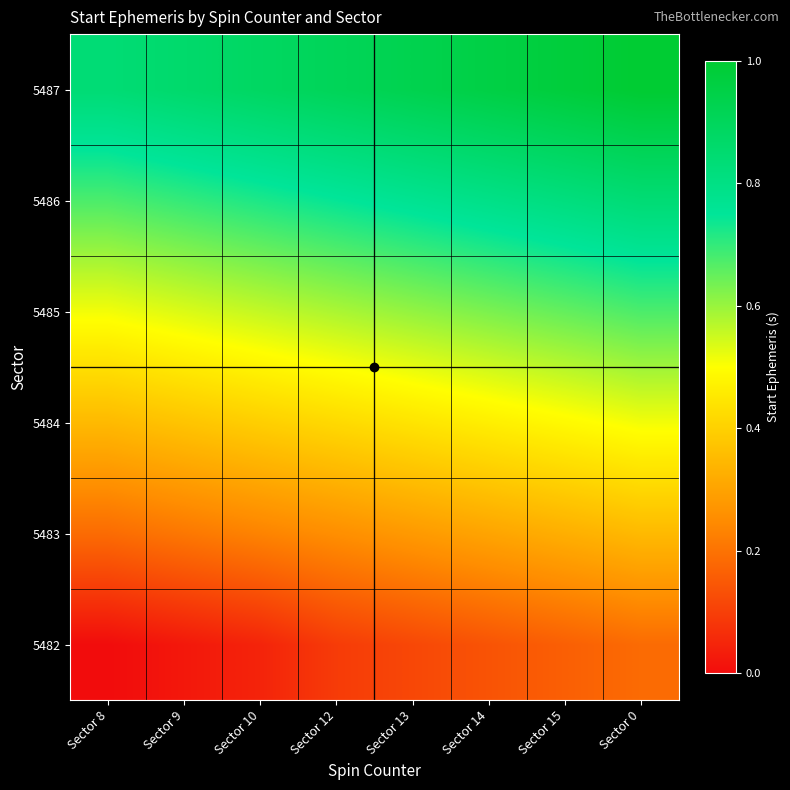

At which category is the sum across all series the highest?

Sector 0